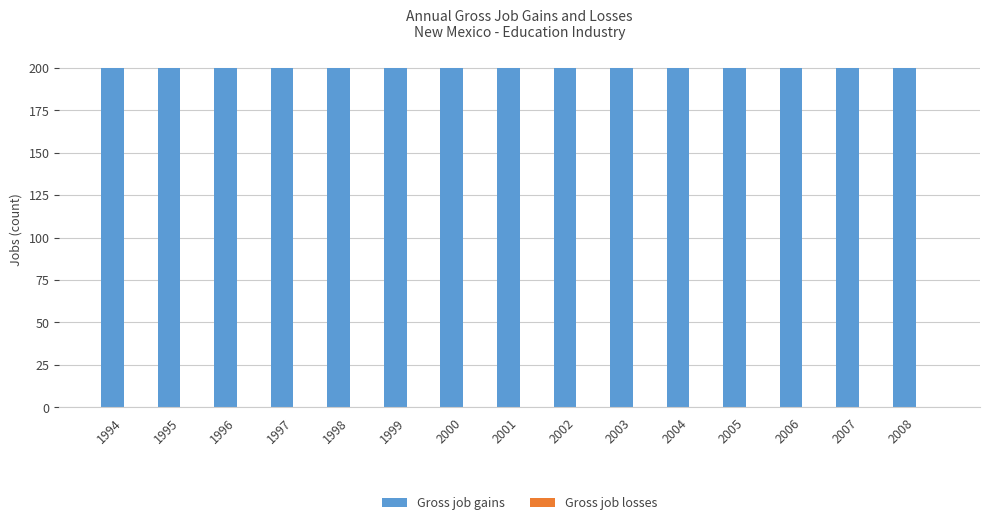

List the labels in order of Gross job gains value, smallest first.

1994, 1995, 1996, 1997, 1998, 1999, 2000, 2001, 2002, 2003, 2004, 2005, 2006, 2007, 2008